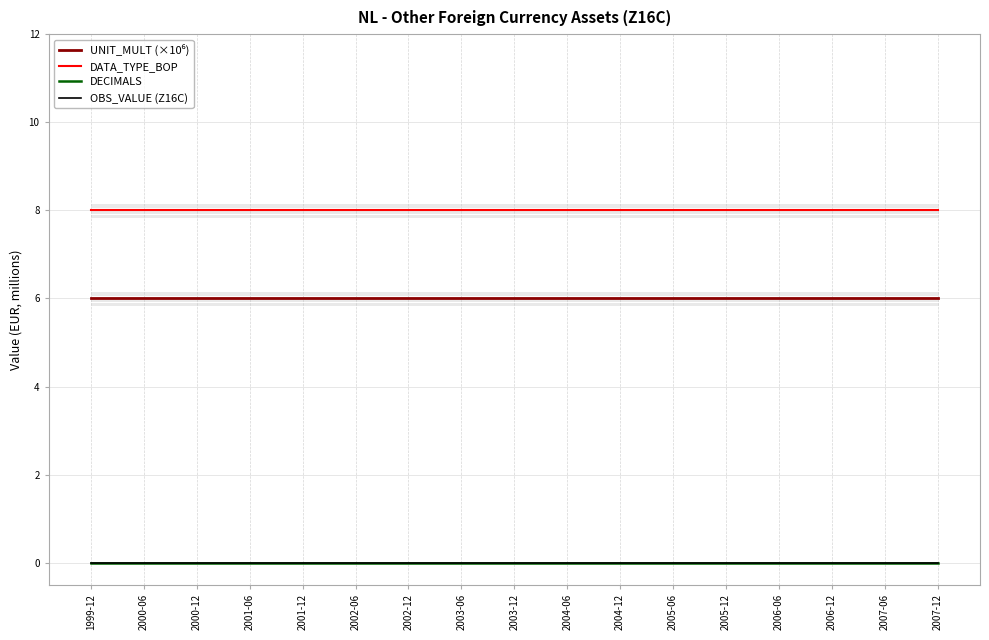

Reading left to right, what are all the values shown in this chart?

UNIT_MULT (×10⁶): 6	6	6	6	6	6	6	6	6	6	6	6	6	6	6	6	6
DATA_TYPE_BOP: 8	8	8	8	8	8	8	8	8	8	8	8	8	8	8	8	8
DECIMALS: 0	0	0	0	0	0	0	0	0	0	0	0	0	0	0	0	0
OBS_VALUE (Z16C): 0	0	0	0	0	0	0	0	0	0	0	0	0	0	0	0	0